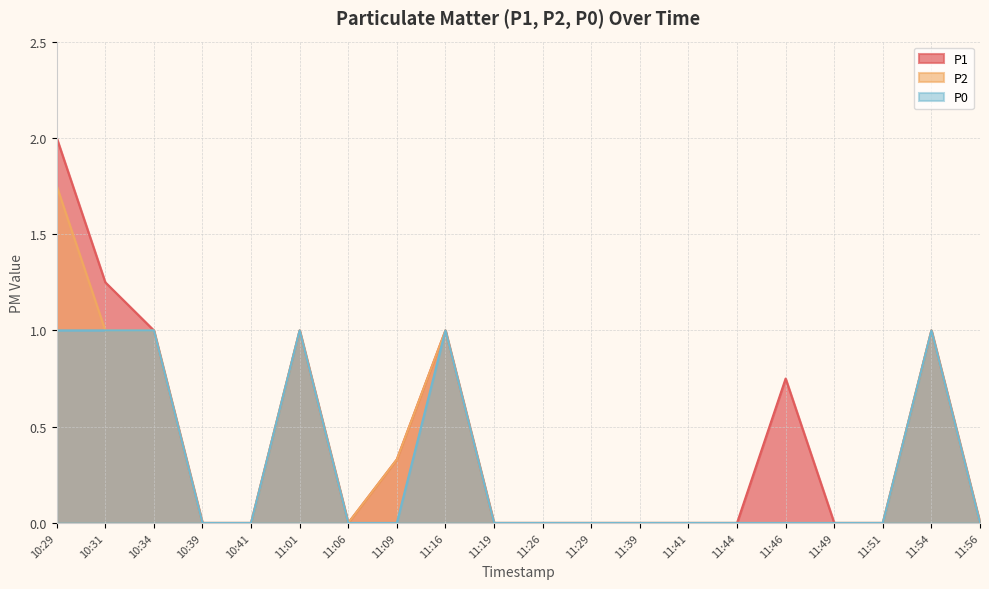

How many lines are shown in the chart?

3